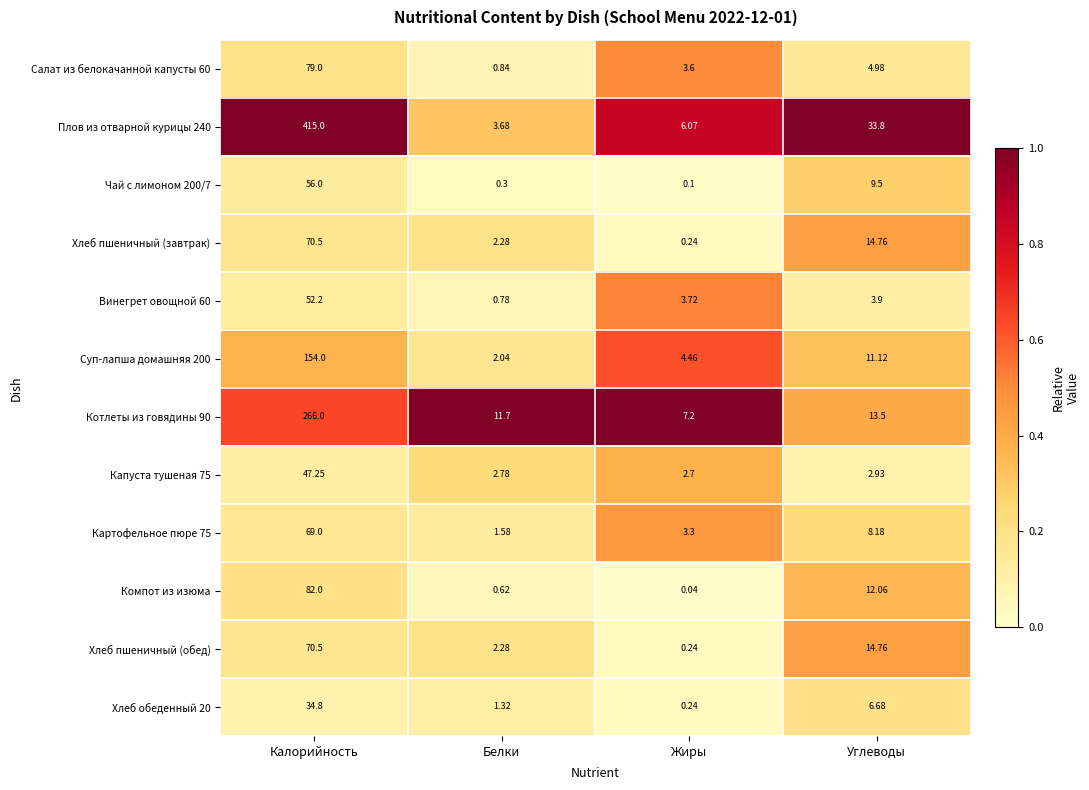

Is the value of Салат из белокачанной капусты 60 at Жиры greater than the value of Капуста тушеная 75 at Углеводы?

Yes